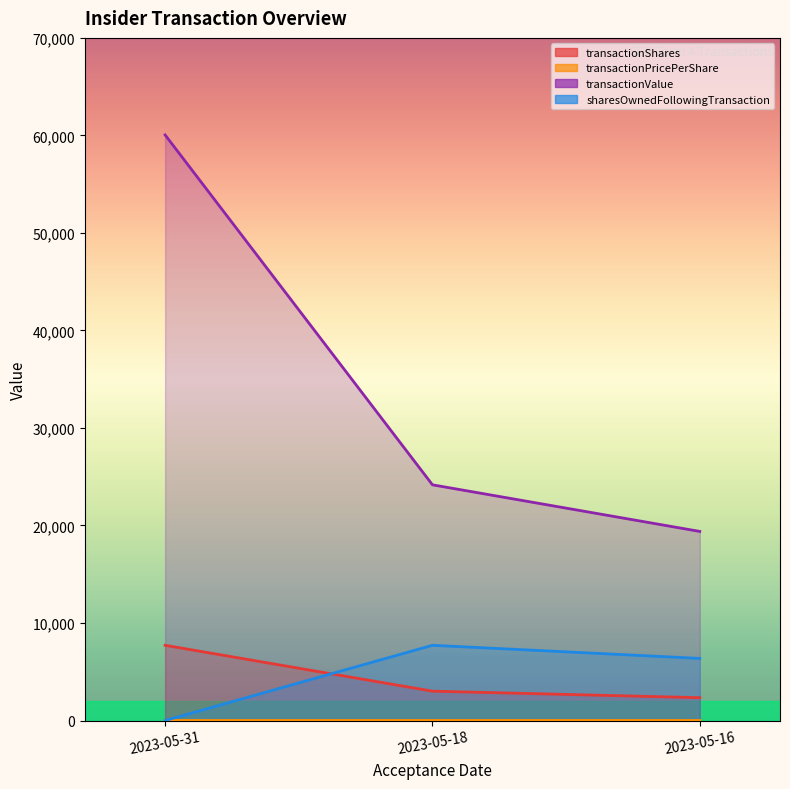

At which label is transactionShares closest to 5030?

2023-05-18